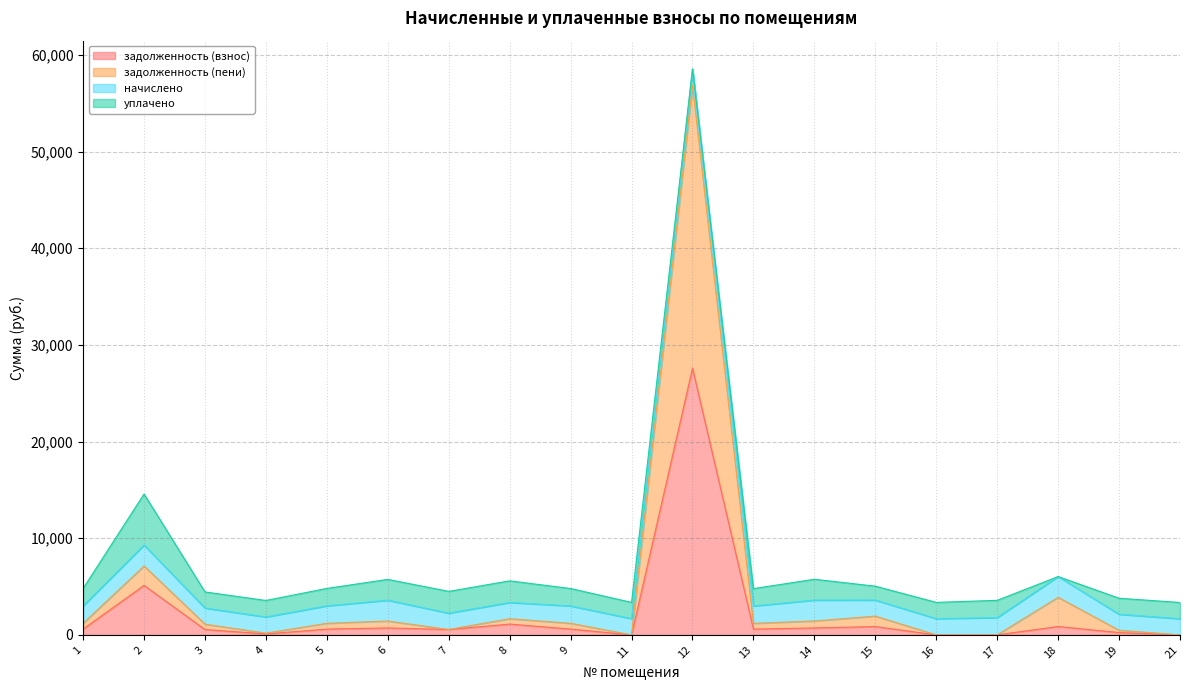

What is the difference between the maximum and minimum values in the задолженность (пени) series?

56872.1